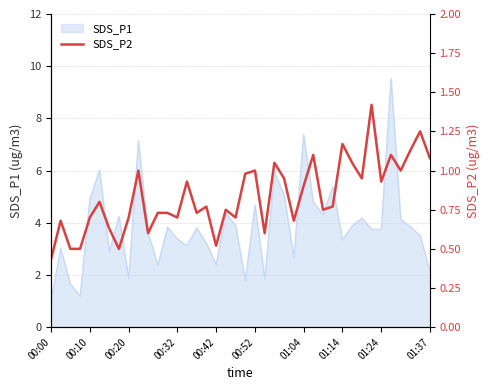

True or false: there are more than 2 points higher than both neighbors.

True